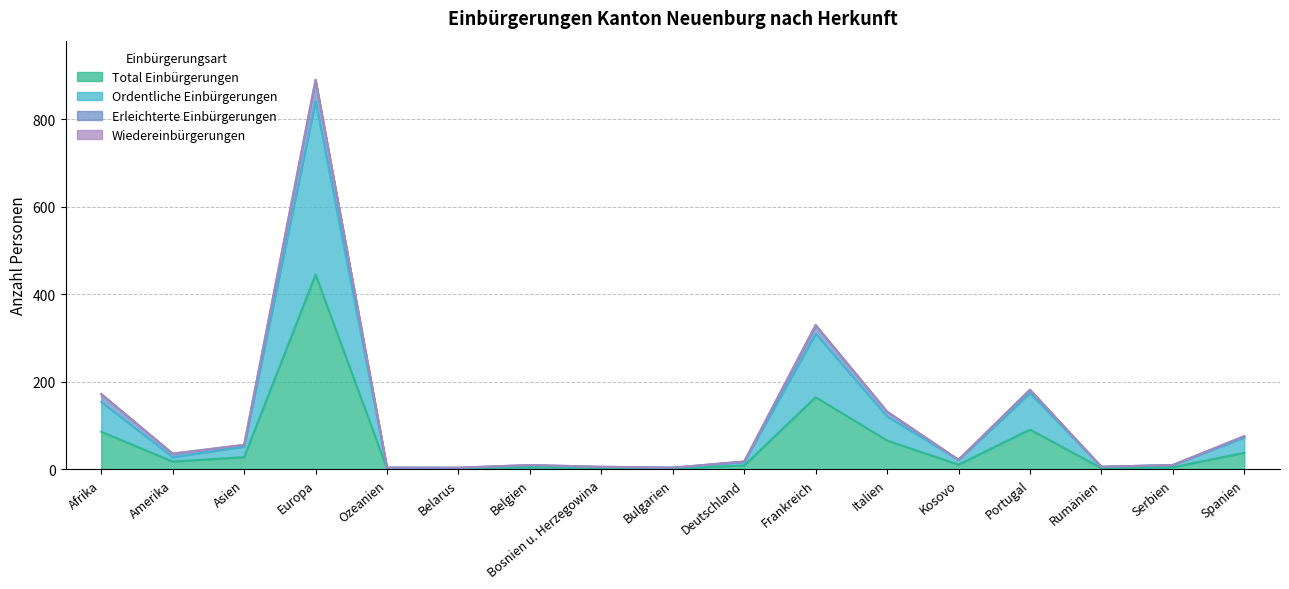

At which label does Total Einbürgerungen reach its minimum?

Ozeanien